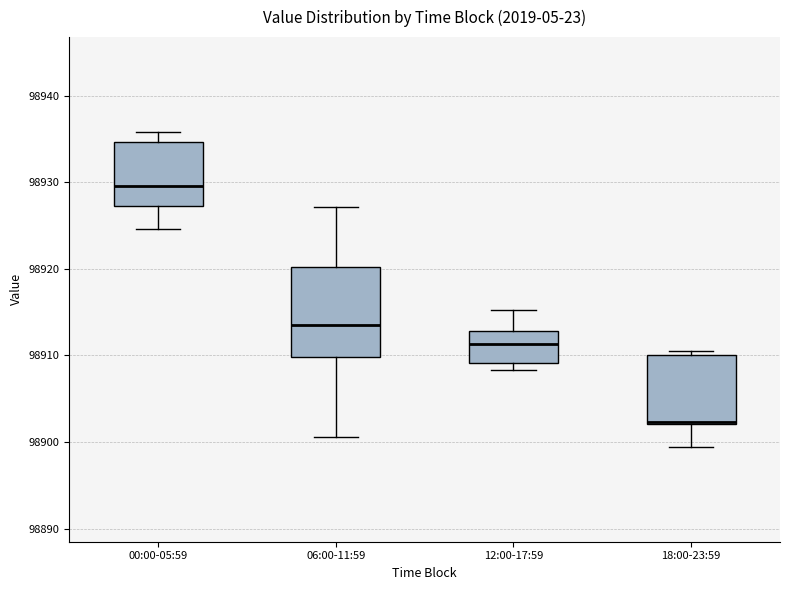

Reading left to right, transcribe this box plot: for each box, give where its median line is, the range the box spans, and where its two whiskers end, as read against the y-axis. The values are not printed on the chart, so give them approximately, as read against the axis.

00:00-05:59: median 98930, box 98927 to 98935, whiskers 98925 to 98936
06:00-11:59: median 98914, box 98910 to 98920, whiskers 98901 to 98927
12:00-17:59: median 98911, box 98909 to 98913, whiskers 98908 to 98915
18:00-23:59: median 98902 (drawn on the box's lower edge), box 98902 to 98910, whiskers 98899 to 98911